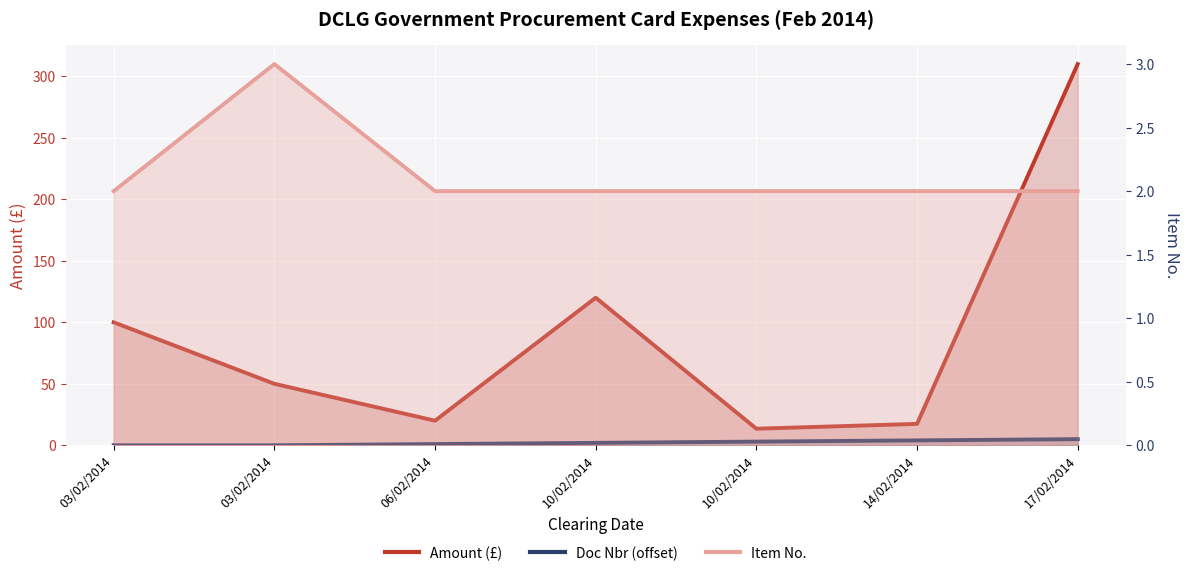

What is the maximum value for Doc Nbr (offset)?

5.0